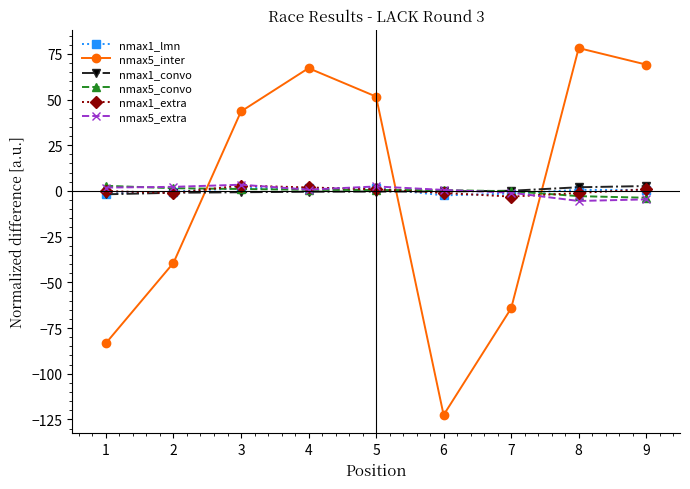

Is it true that nmax5_inter equals 78.1 at 8?

True